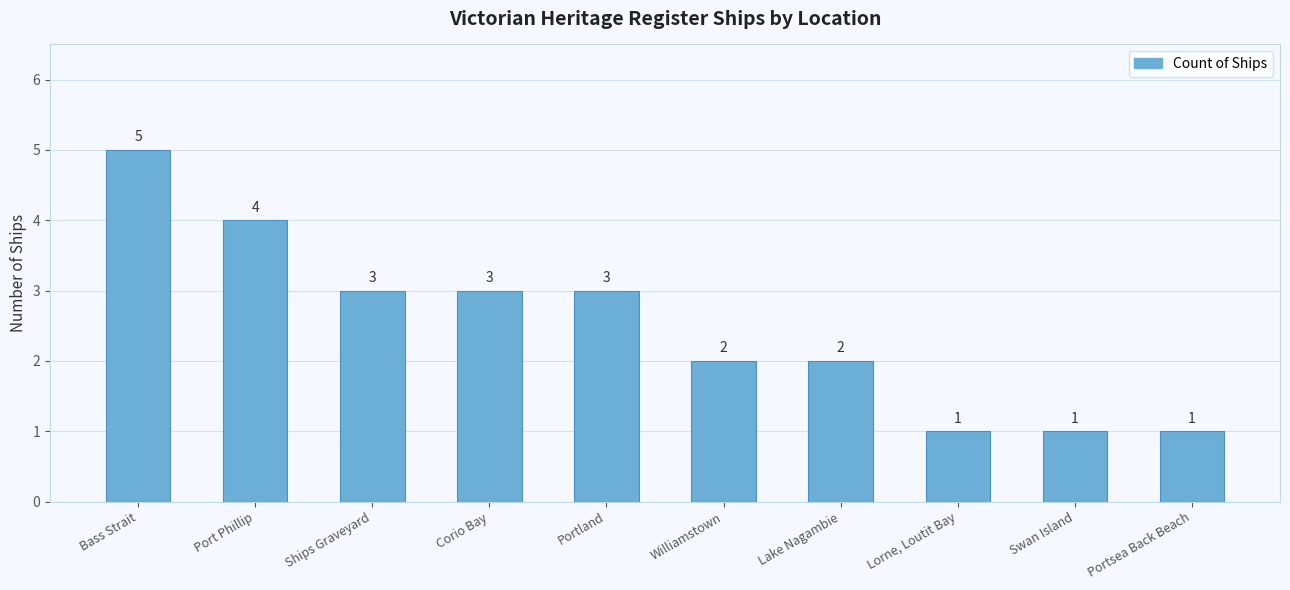

What is the greatest value displayed?

5